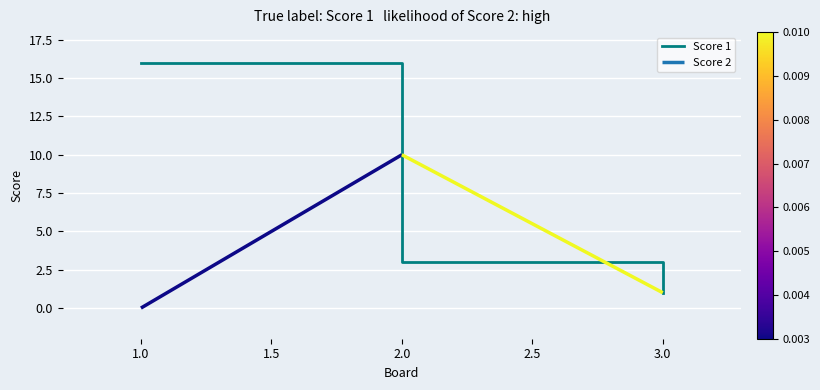

The value of Score 1 at 3.0 is 2. True or false?

False